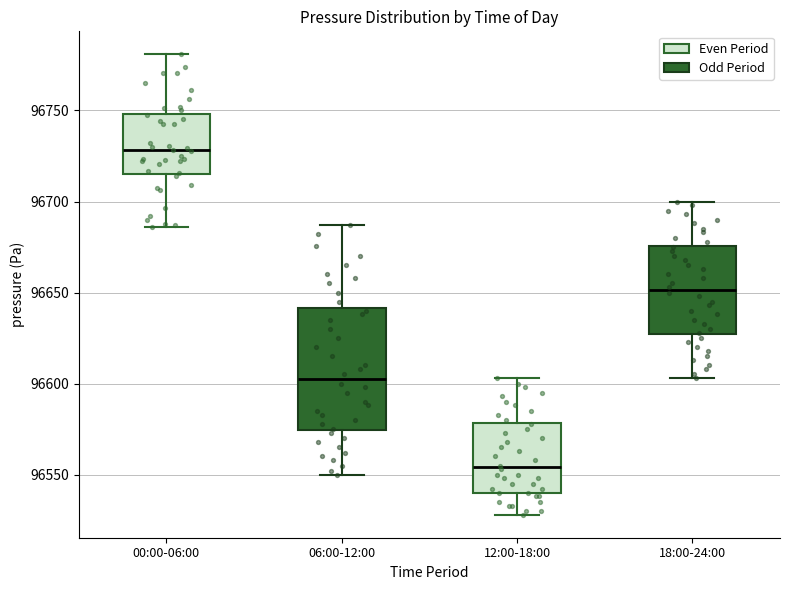

Reading left to right, read every box against the y-axis: the position of its median line, the range the box covers, and the ends of its whiskers. The values are not printed on the chart, so give them approximately, as read against the axis.

00:00-06:00: median 96730, box 96715 to 96750, whiskers 96685 to 96780
06:00-12:00: median 96605, box 96575 to 96640, whiskers 96550 to 96685
12:00-18:00: median 96555, box 96540 to 96580, whiskers 96530 to 96605
18:00-24:00: median 96650, box 96625 to 96675, whiskers 96605 to 96700